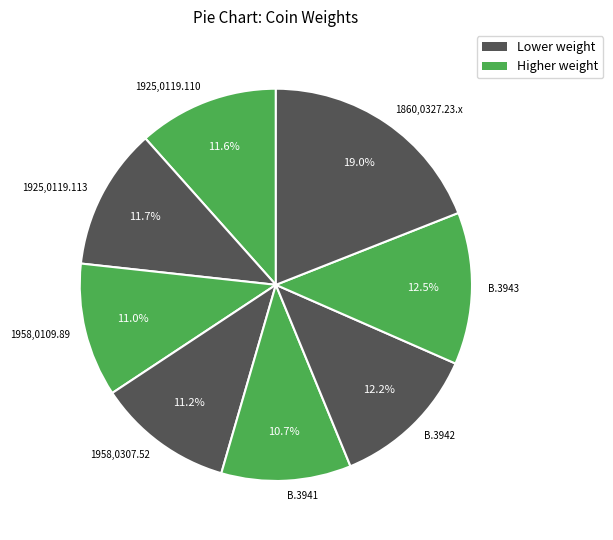

To the nearest percent, what percentage of the pie is 1925,0119.113?

12%